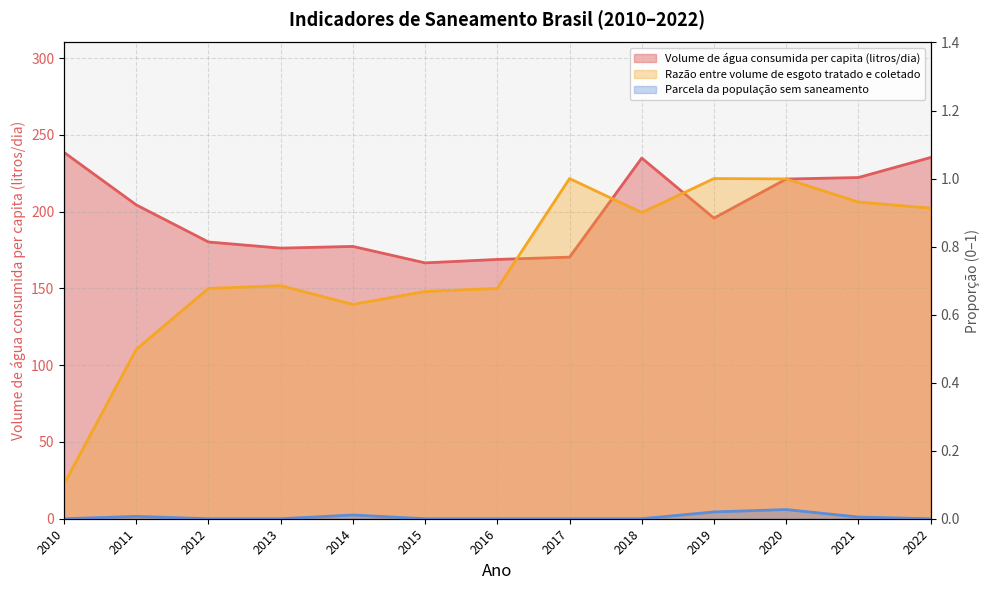

Which category has the highest value in the Parcela da população sem saneamento series?

2020